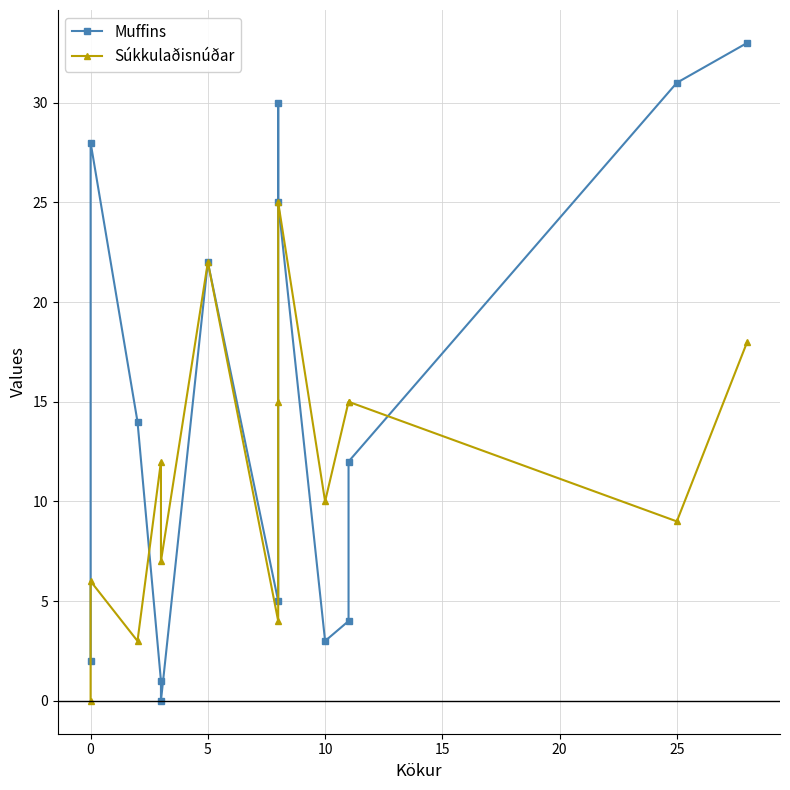

True or false: Súkkulaðisnúðar has a value of 28 at 13.

False